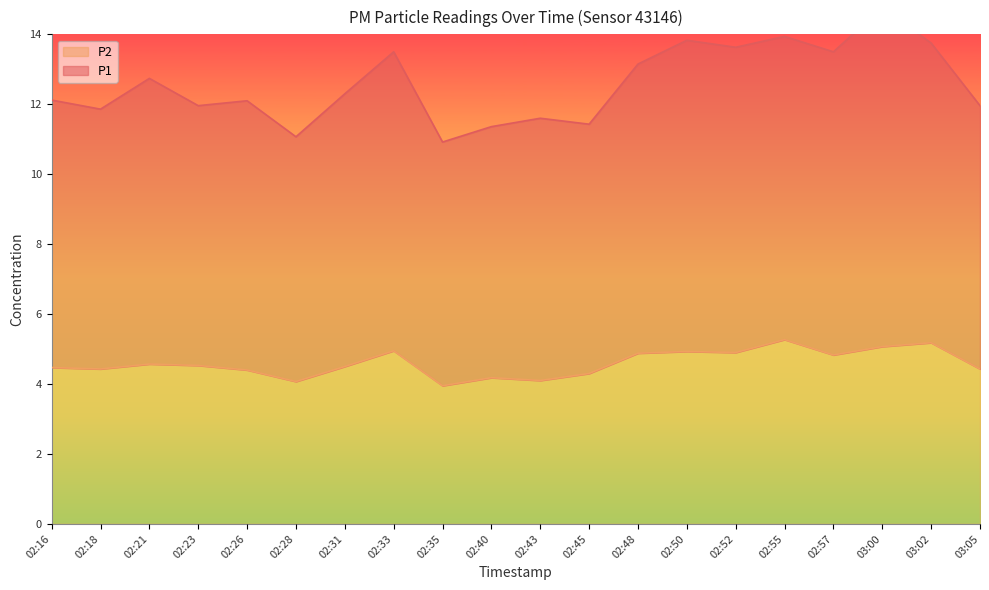

Reading left to right, extract all data points from this chart.

P1: 12.1	11.9	12.7	12.0	12.1	11.1	12.3	13.5	10.9	11.4	11.6	11.4	13.1	13.8	13.6	13.9	13.5	14.8	13.8	12.0
P2: 4.5	4.4	4.6	4.5	4.4	4.1	4.5	5.0	4.0	4.2	4.1	4.3	4.9	4.9	4.9	5.3	4.8	5.1	5.2	4.4